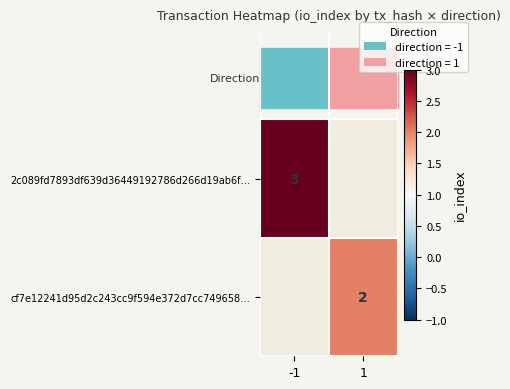

The 2c089fd7893df639d36449192786d266d19ab6f… series shows 0 at 1. True or false?

True